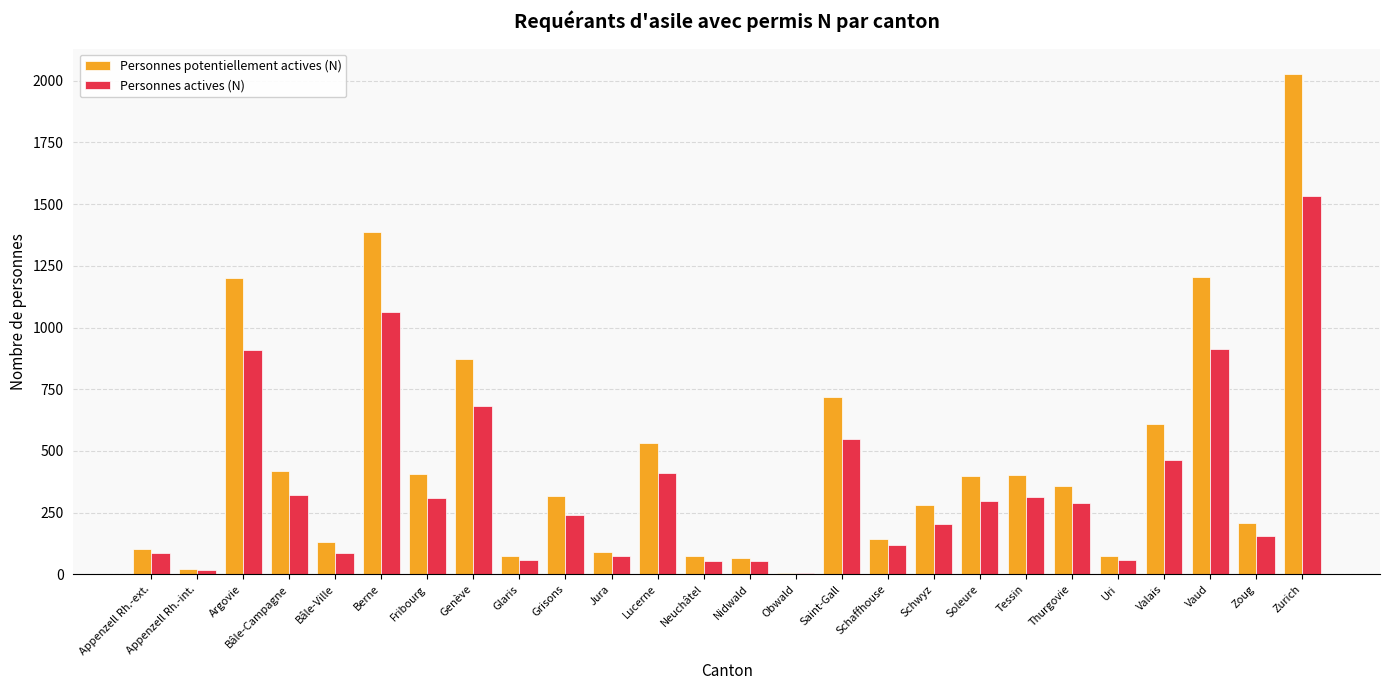

What is the sum of the Personnes potentiellement actives (N) values at Grisons and Nidwald?

382